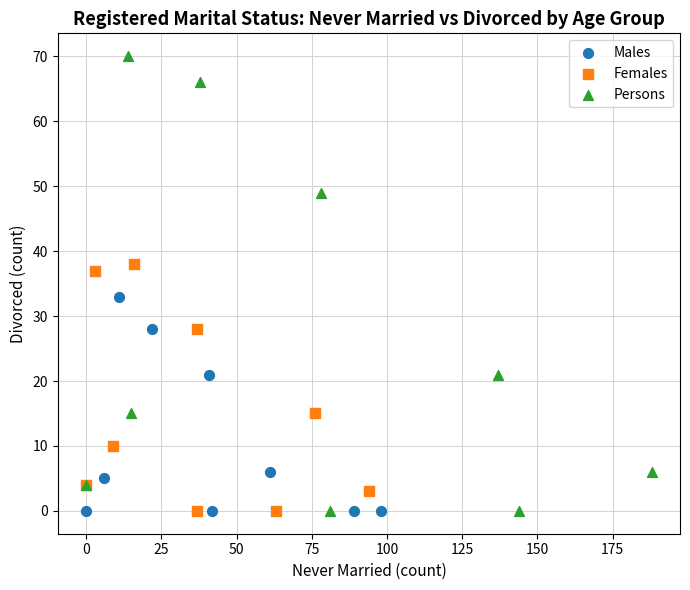

Which series has the widest spread of Y values?

Persons